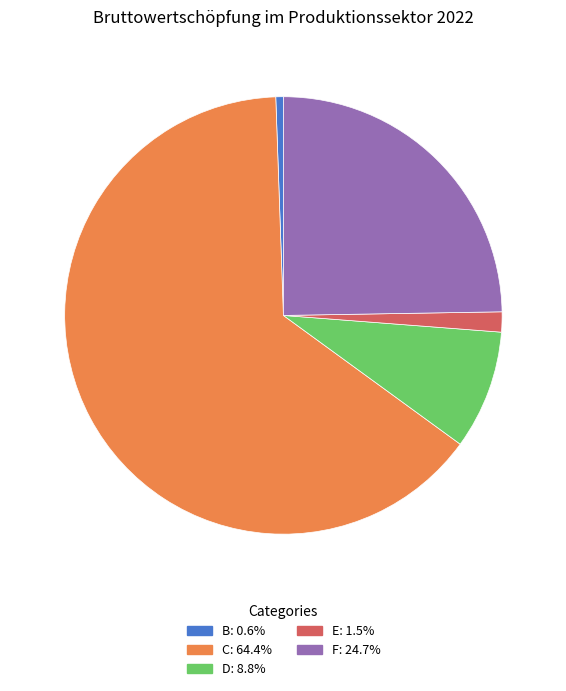

Does D: 8.8% account for over 50% of the chart?

No